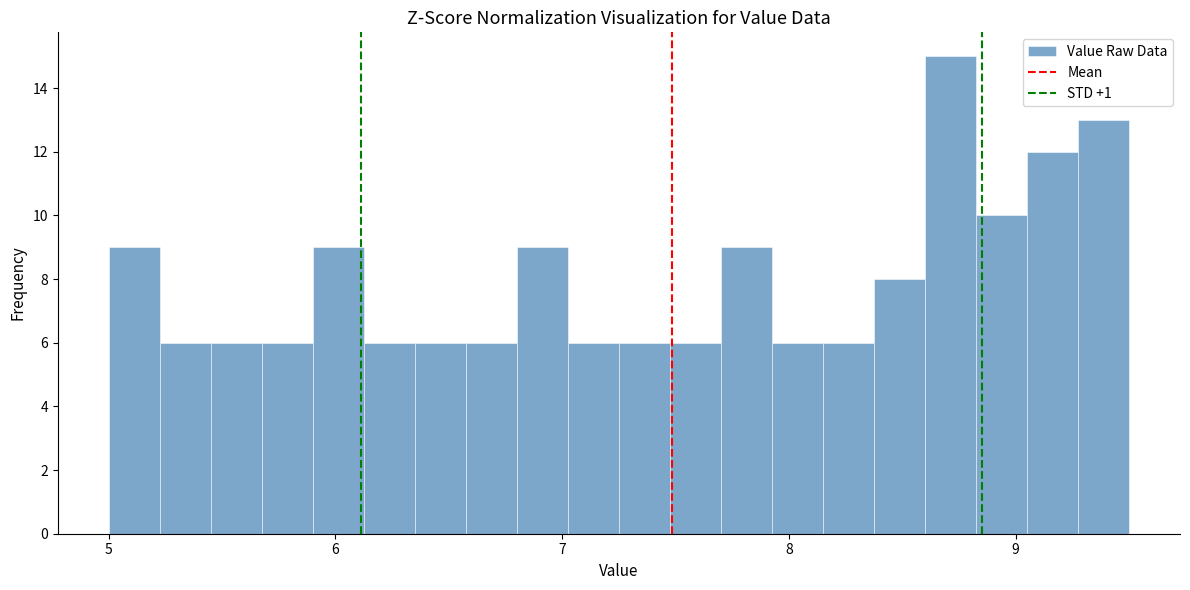

Read against the x-axis, roughly where is the centre of the tallest bar?

8.7